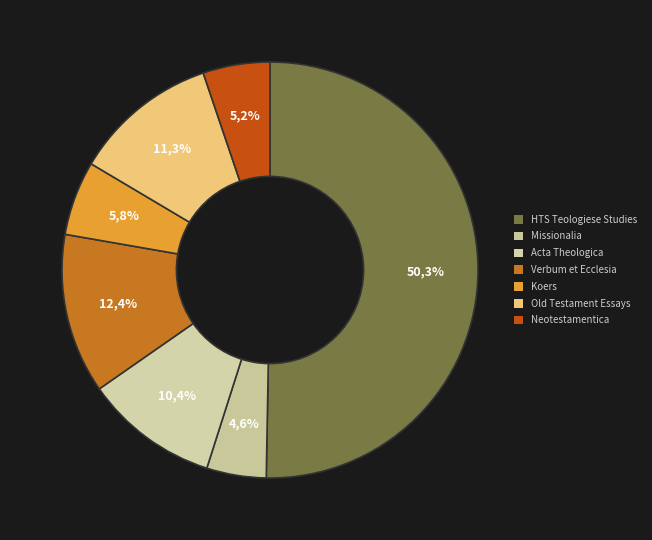

Which category has the biggest portion of the pie?

HTS Teologiese Studies